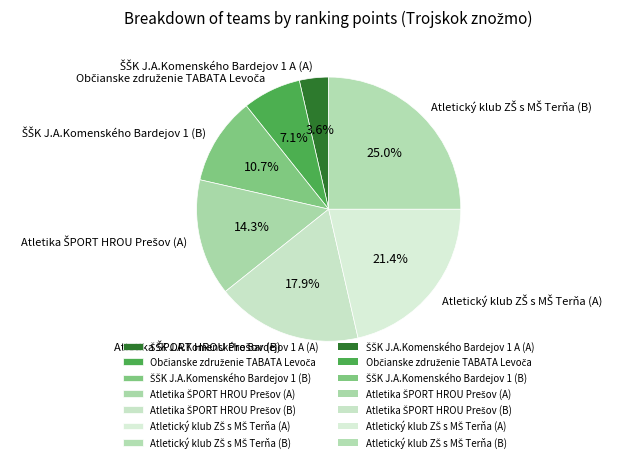

Is there any slice that represents more than half of the pie?

No